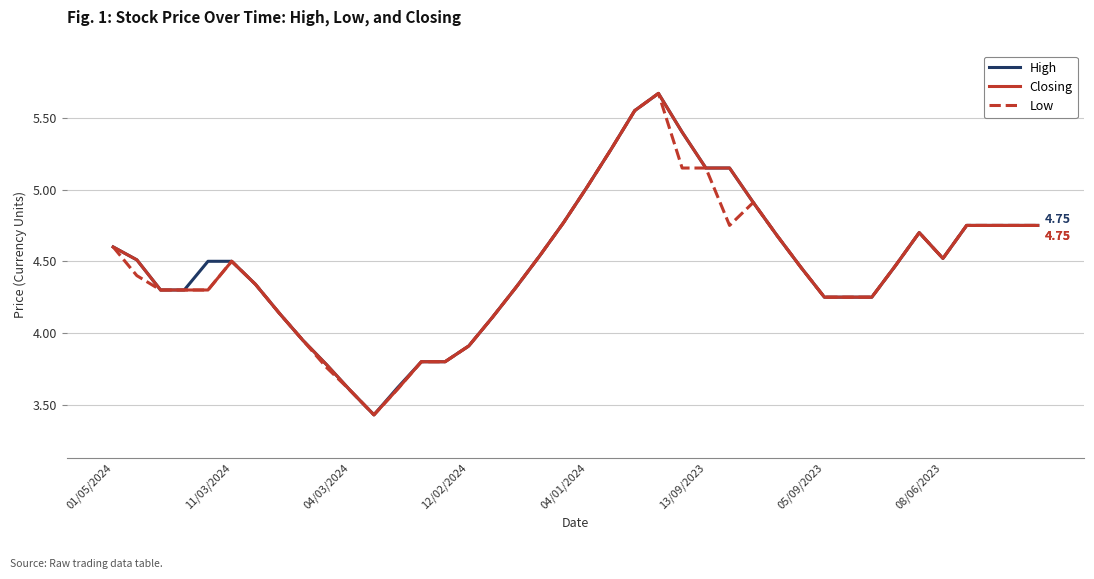

How many lines are shown in the chart?

3